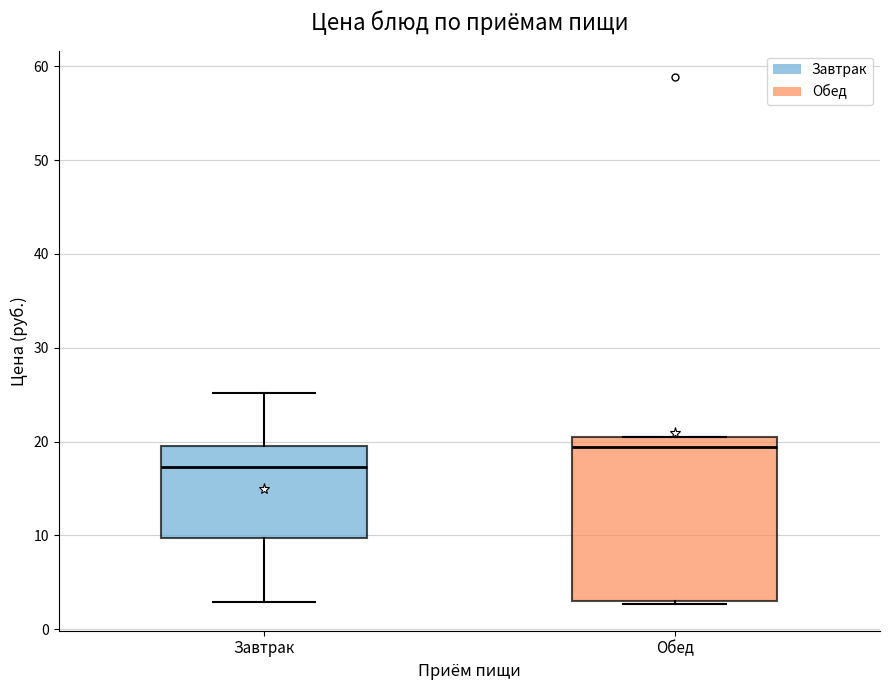

Where does the upper whisker of the box for Завтрак end on the y-axis? The values are not printed on the chart, so give them approximately, as read against the axis.

25